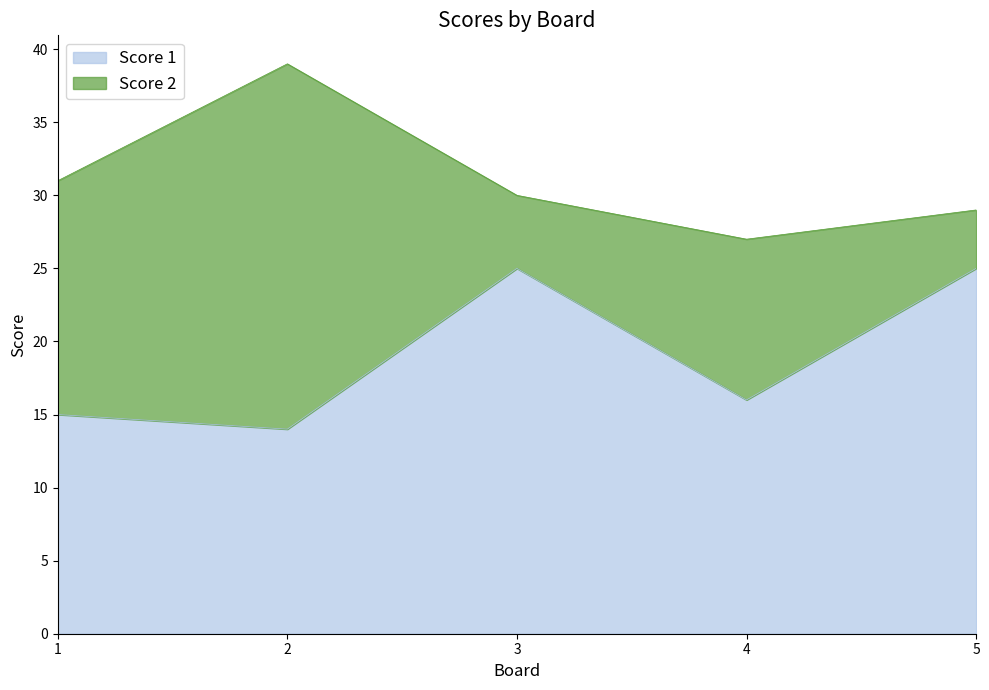

Does the chart have visible grid lines?

No